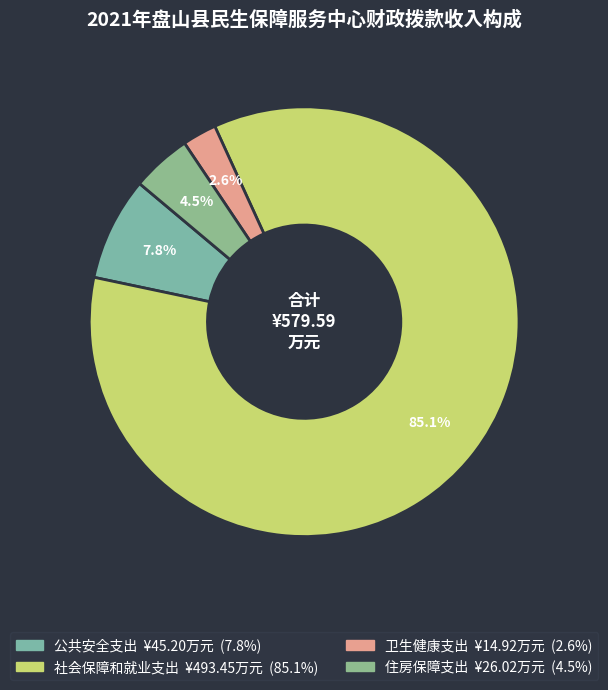

How many segments does this pie chart have?

4